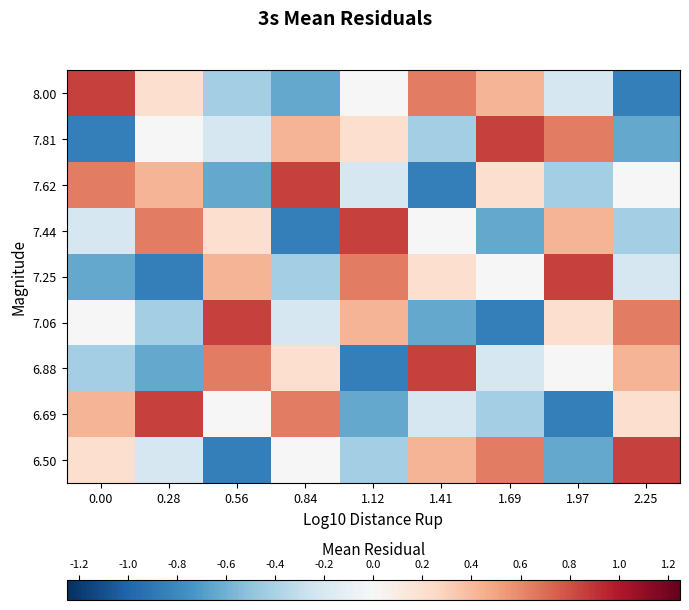

Reading left to right, list all the values displayed in this chart.

6.50: 0.00=0.2	0.28=-0.2	0.56=-0.9	0.84=0.0	1.12=-0.4	1.41=0.4	1.69=0.6	1.97=-0.6	2.25=0.9
6.69: 0.00=0.4	0.28=0.9	0.56=0.0	0.84=0.6	1.12=-0.6	1.41=-0.2	1.69=-0.4	1.97=-0.9	2.25=0.2
6.88: 0.00=-0.4	0.28=-0.6	0.56=0.6	0.84=0.2	1.12=-0.9	1.41=0.9	1.69=-0.2	1.97=0.0	2.25=0.4
7.06: 0.00=0.0	0.28=-0.4	0.56=0.9	0.84=-0.2	1.12=0.4	1.41=-0.6	1.69=-0.9	1.97=0.2	2.25=0.6
7.25: 0.00=-0.6	0.28=-0.9	0.56=0.4	0.84=-0.4	1.12=0.6	1.41=0.2	1.69=0.0	1.97=0.9	2.25=-0.2
7.44: 0.00=-0.2	0.28=0.6	0.56=0.2	0.84=-0.9	1.12=0.9	1.41=0.0	1.69=-0.6	1.97=0.4	2.25=-0.4
7.62: 0.00=0.6	0.28=0.4	0.56=-0.6	0.84=0.9	1.12=-0.2	1.41=-0.9	1.69=0.2	1.97=-0.4	2.25=0.0
7.81: 0.00=-0.9	0.28=0.0	0.56=-0.2	0.84=0.4	1.12=0.2	1.41=-0.4	1.69=0.9	1.97=0.6	2.25=-0.6
8.00: 0.00=0.9	0.28=0.2	0.56=-0.4	0.84=-0.6	1.12=0.0	1.41=0.6	1.69=0.4	1.97=-0.2	2.25=-0.9